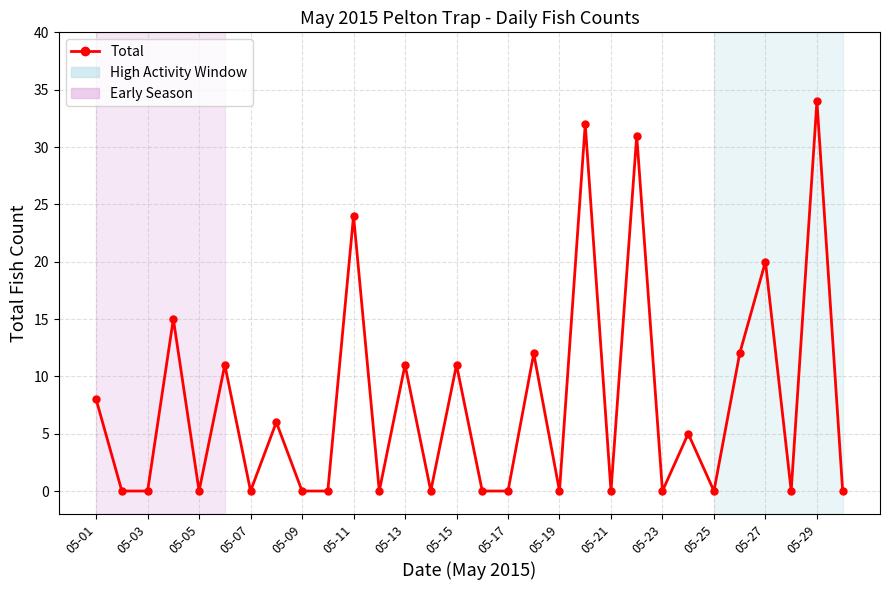

How many data points does each series have?

30